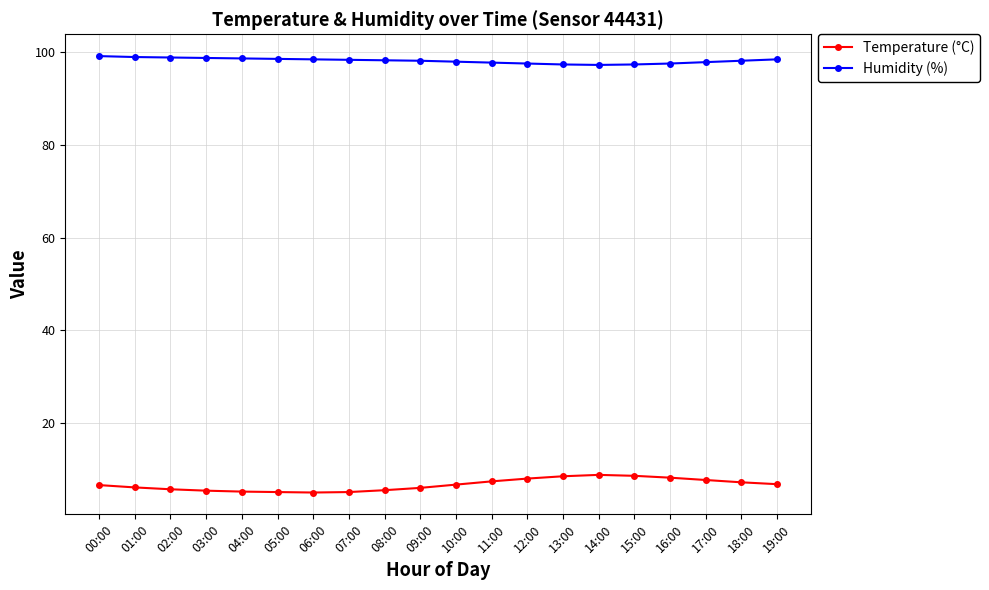

The value of Humidity (%) at 05:00 is 65.0. True or false?

False